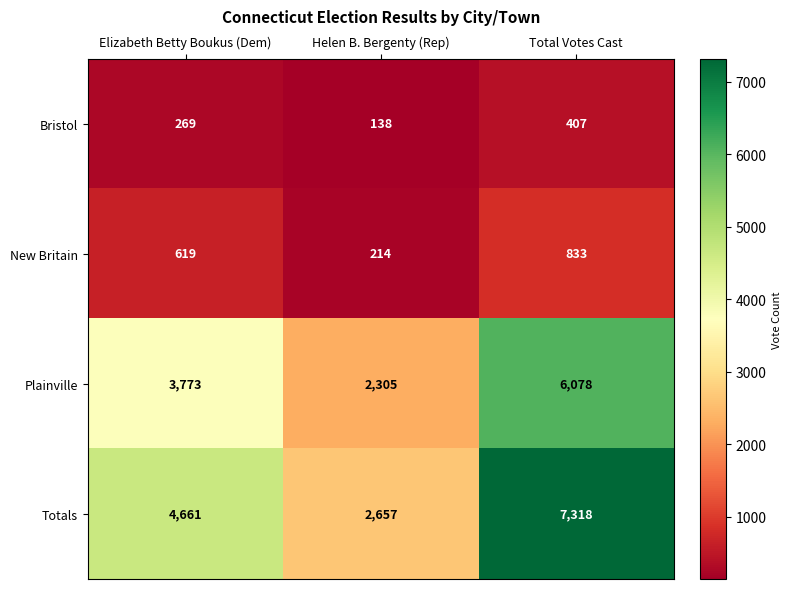

What is the sum of the Plainville values at Helen B. Bergenty (Rep) and Elizabeth Betty Boukus (Dem)?

6078